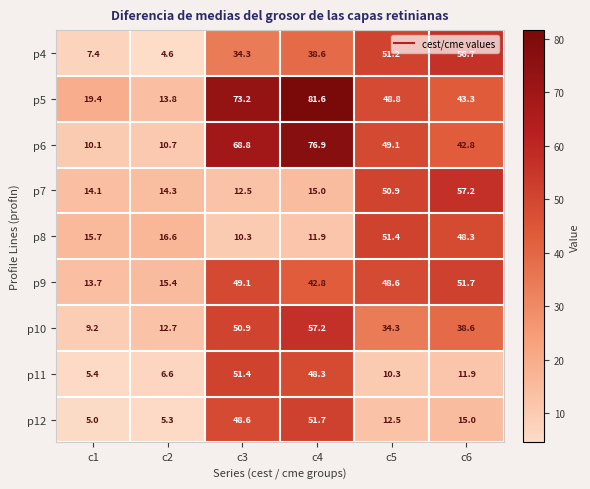

At which label does p8 first exceed 16?

c2